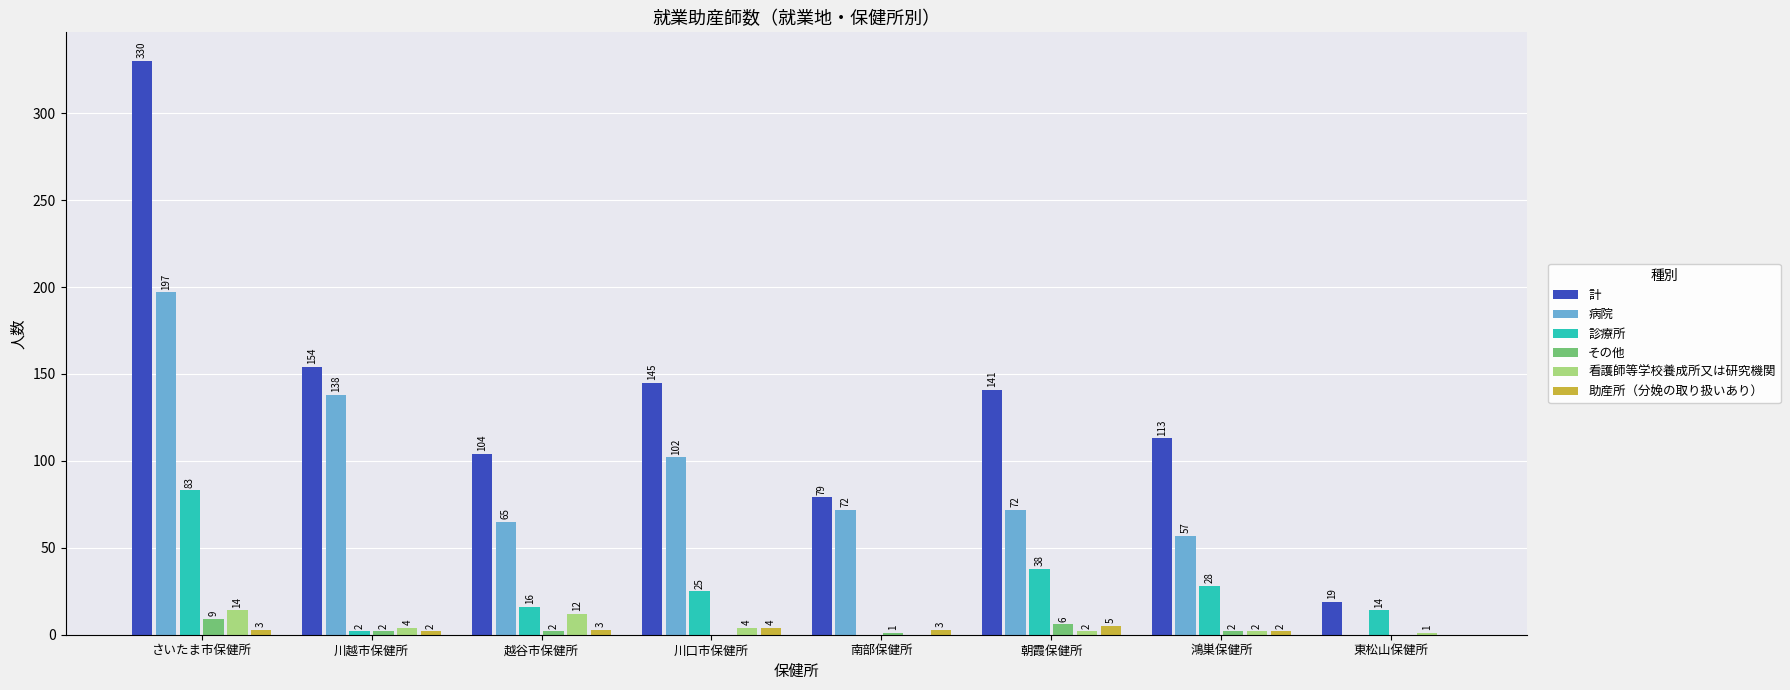

How many values in 病院 are above zero?

7